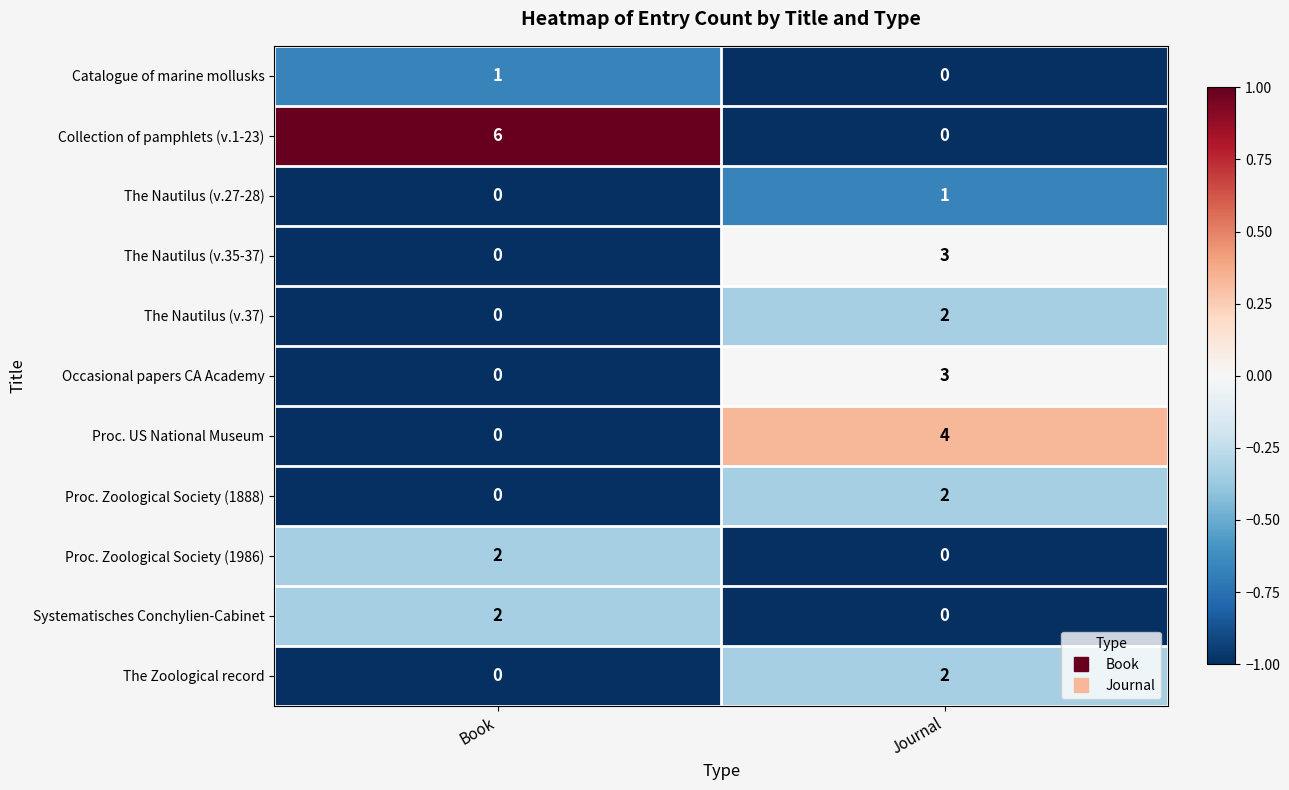

Is it true that Proc. Zoological Society (1888) equals 1 at Journal?

False